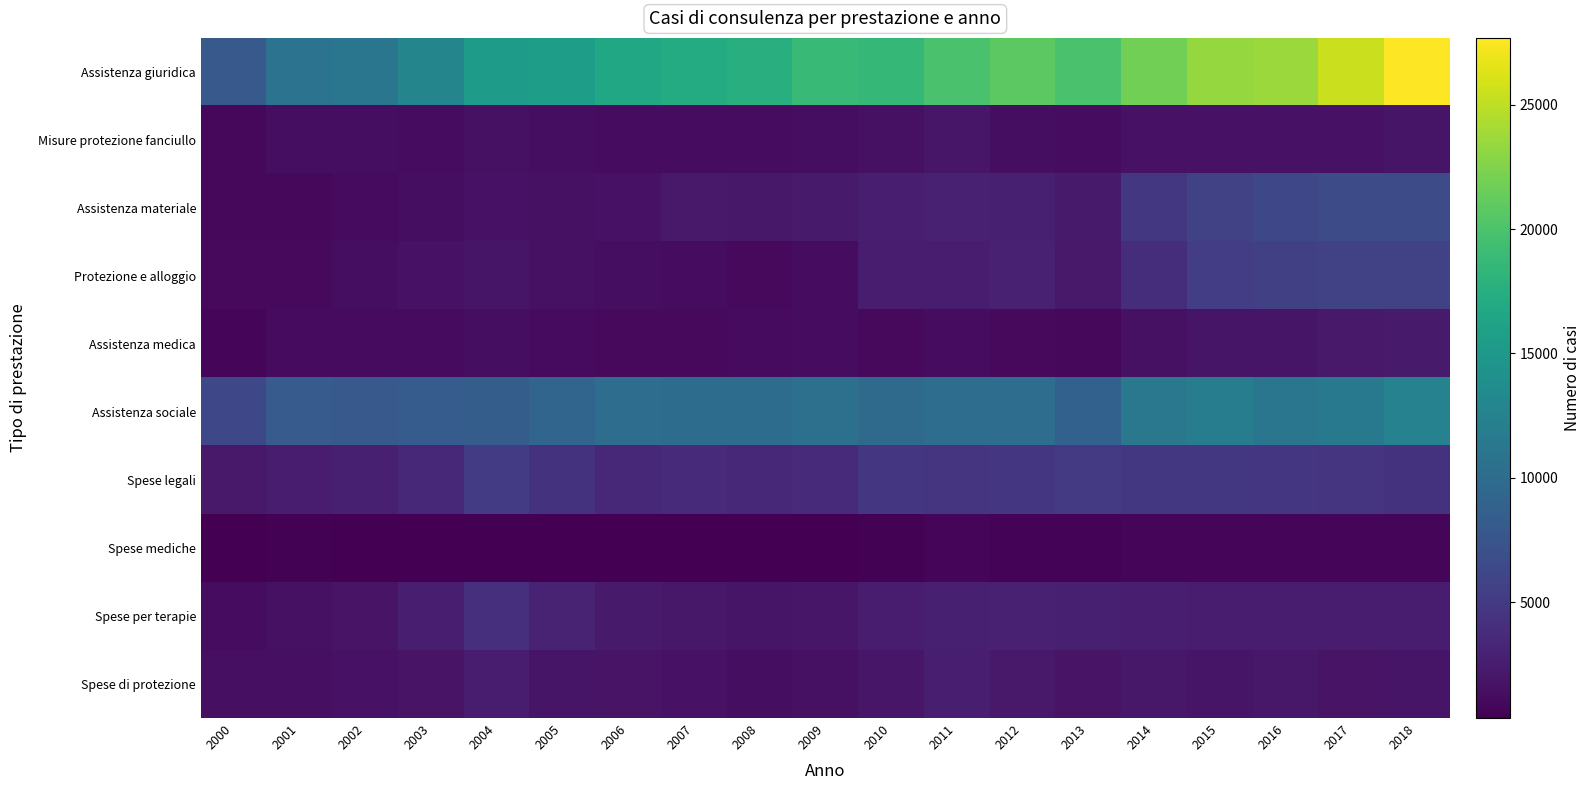

Reading left to right, transcribe all the data shown in this chart.

Assistenza giuridica: 2000=7968	2001=10759	2002=11065	2003=12782	2004=15499	2005=15672	2006=16649	2007=17168	2008=17508	2009=18840	2010=18513	2011=19863	2012=20778	2013=19856	2014=21827	2015=23352	2016=23623	2017=25504	2018=27686
Misure protezione fanciullo: 2000=980	2001=1330	2002=1385	2003=1292	2004=1580	2005=1364	2006=1208	2007=1258	2008=1307	2009=1341	2010=1546	2011=1986	2012=1397	2013=1221	2014=1648	2015=1730	2016=1672	2017=1714	2018=1863
Assistenza materiale: 2000=891	2001=956	2002=1158	2003=1332	2004=1666	2005=1580	2006=1642	2007=2218	2008=2085	2009=2311	2010=2618	2011=2899	2012=2762	2013=2334	2014=4782	2015=5667	2016=6248	2017=6566	2018=6753
Protezione e alloggio: 2000=1044	2001=1046	2002=1391	2003=1675	2004=1901	2005=1609	2006=1338	2007=1294	2008=1065	2009=1240	2010=2423	2011=2541	2012=2874	2013=2171	2014=3961	2015=5355	2016=5565	2017=5705	2018=5788
Assistenza medica: 2000=839	2001=1109	2002=1150	2003=1149	2004=1363	2005=1122	2006=1007	2007=1041	2008=1170	2009=1300	2010=1068	2011=1221	2012=1039	2013=960	2014=1565	2015=1946	2016=1892	2017=2211	2018=2342
Assistenza sociale: 2000=6262	2001=8244	2002=7980	2003=8329	2004=8452	2005=9278	2006=10075	2007=9985	2008=9969	2009=10405	2010=9796	2011=10162	2012=10132	2013=8873	2014=11297	2015=11793	2016=11094	2017=11394	2018=12516
Spese legali: 2000=2174	2001=2469	2002=2797	2003=3510	2004=5258	2005=4320	2006=3372	2007=3576	2008=3381	2009=3760	2010=4659	2011=4594	2012=4639	2013=4939	2014=4795	2015=4784	2016=4661	2017=4482	2018=4327
Spese mediche: 2000=419	2001=459	2002=346	2003=391	2004=437	2005=410	2006=366	2007=442	2008=401	2009=435	2010=483	2011=701	2012=651	2013=630	2014=669	2015=807	2016=833	2017=799	2018=859
Spese per terapie: 2000=1291	2001=1551	2002=1809	2003=2633	2004=4165	2005=3073	2006=2373	2007=2116	2008=1883	2009=1974	2010=2536	2011=2777	2012=2887	2013=2765	2014=2632	2015=2517	2016=2550	2017=2482	2018=2540
Spese di protezione: 2000=1483	2001=1480	2002=1692	2003=1735	2004=2376	2005=1864	2006=1736	2007=1669	2008=1404	2009=1621	2010=1978	2011=2615	2012=2218	2013=1821	2014=2065	2015=1889	2016=2061	2017=1769	2018=1855